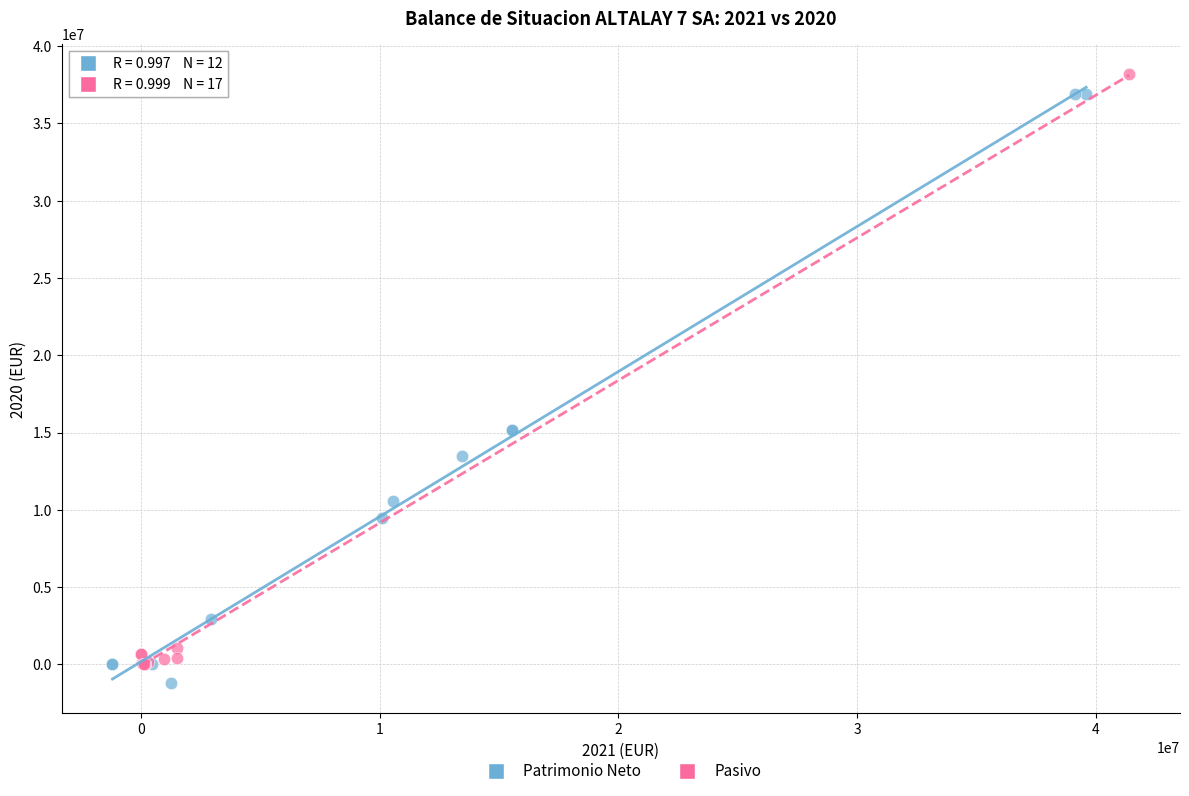

What are all the series names shown in the legend?

Patrimonio Neto, Pasivo